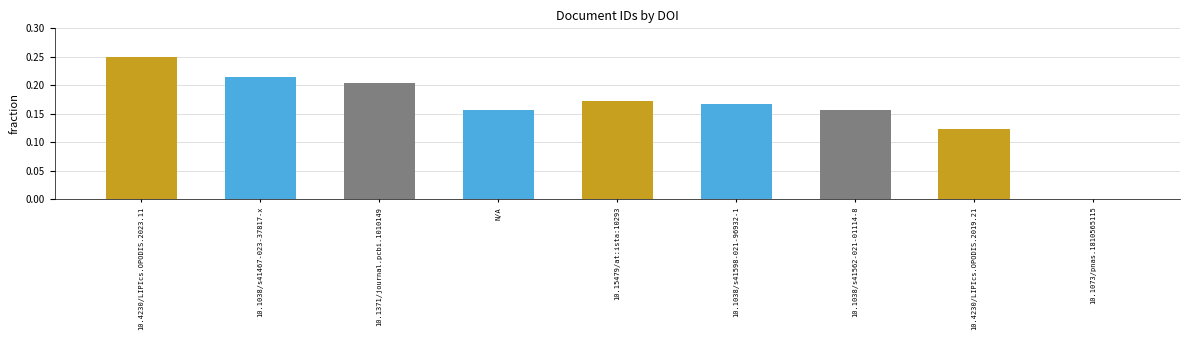

What is the change in value from 10.4230/LIPIcs.OPODIS.2023.11 to 10.4230/LIPIcs.OPODIS.2019.21?

-0.1